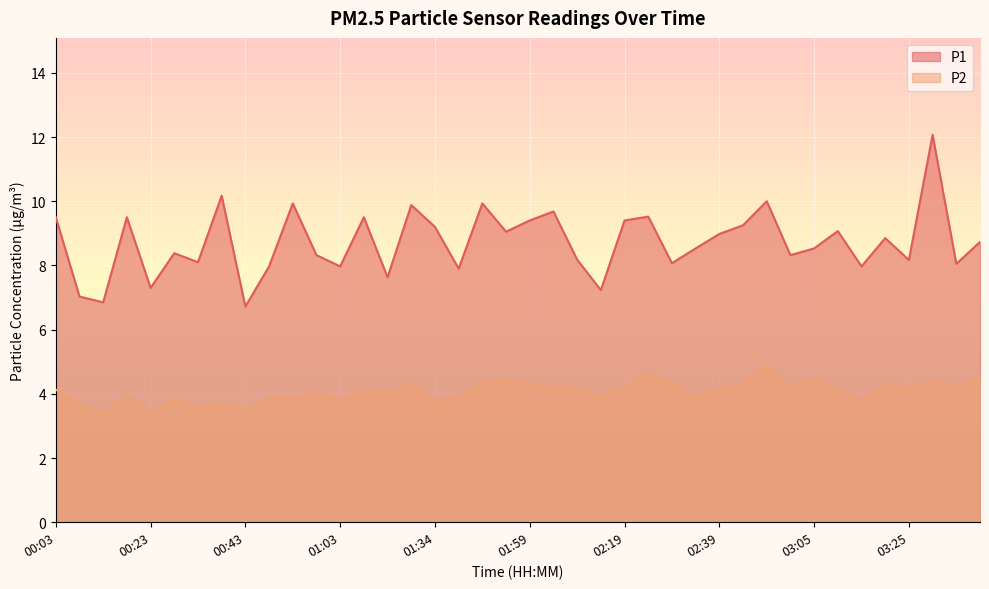

List the series in order of their peak value, lowest first.

P2, P1